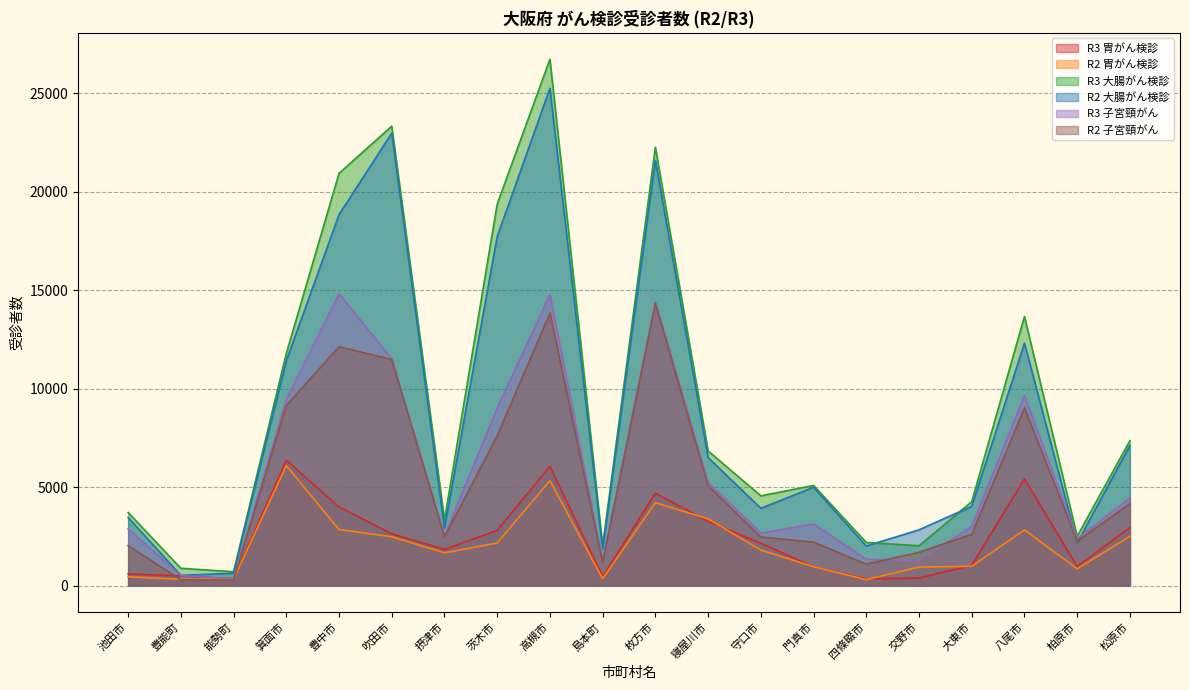

What are all the series names shown in the legend?

R3 胃がん検診, R2 胃がん検診, R3 大腸がん検診, R2 大腸がん検診, R3 子宮頸がん, R2 子宮頸がん